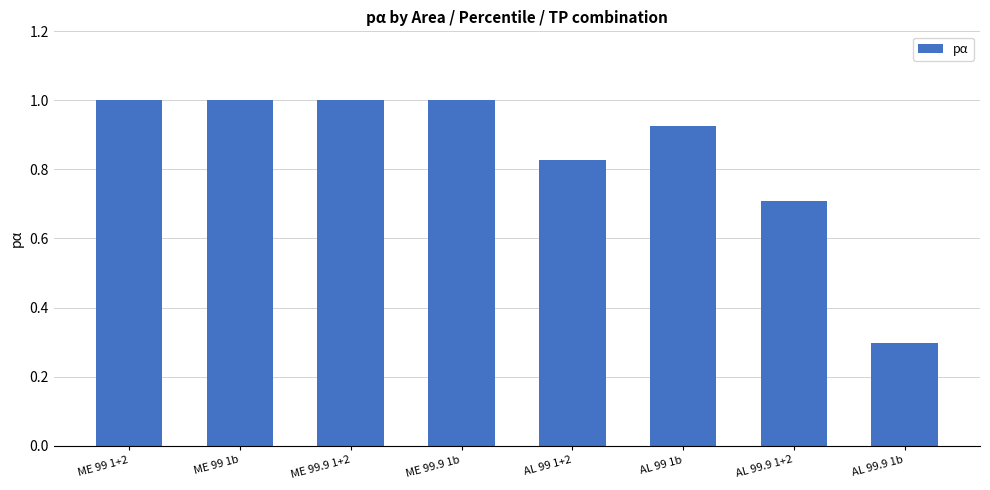

What is the difference between the maximum and minimum values?

0.7